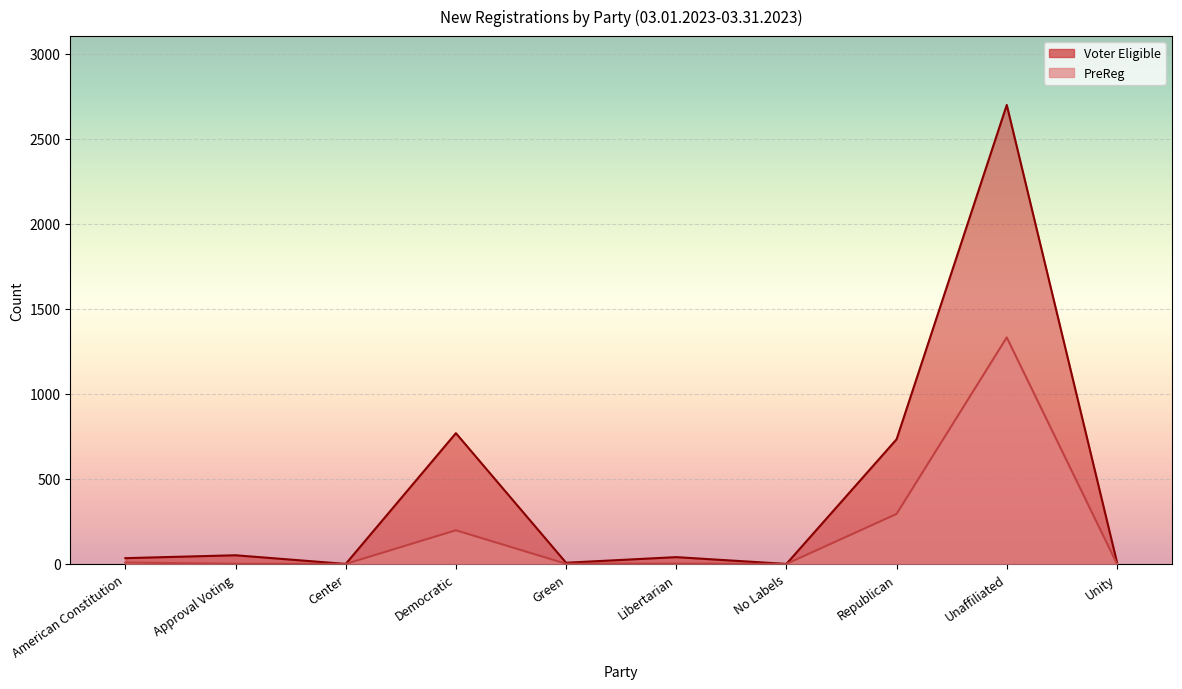

True or false: Voter Eligible and PreReg intersect in this chart.

False